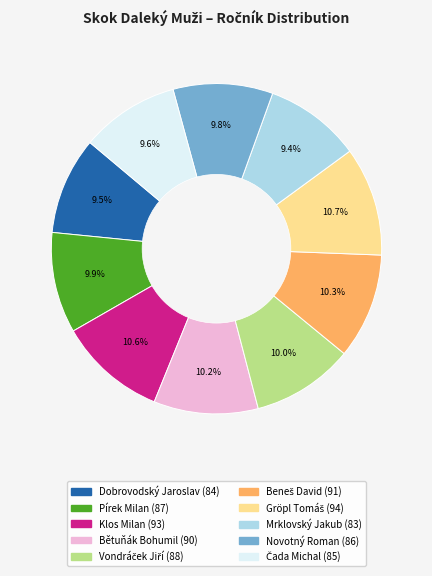

What portion of the pie excludes Bětuňák Bohumil?

89.8%